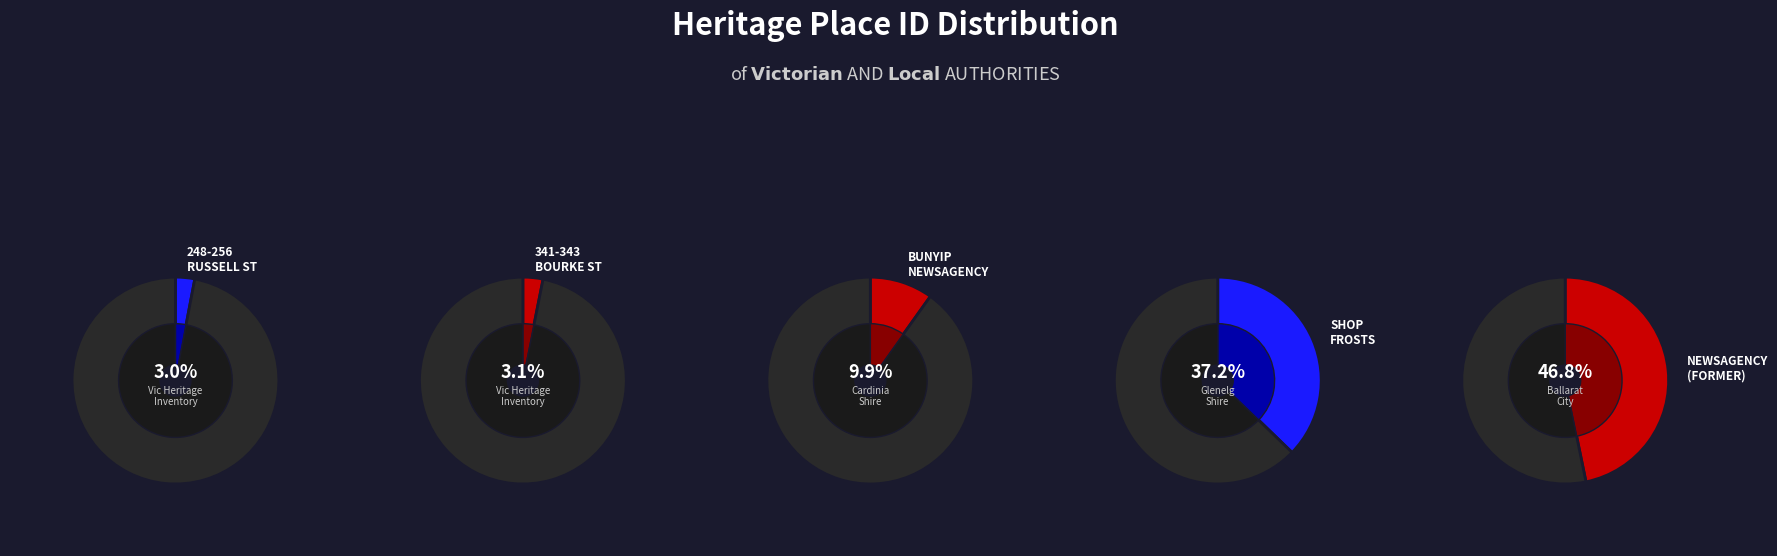

Is it true that 248-256 Russell Street is 3% of the pie?

True